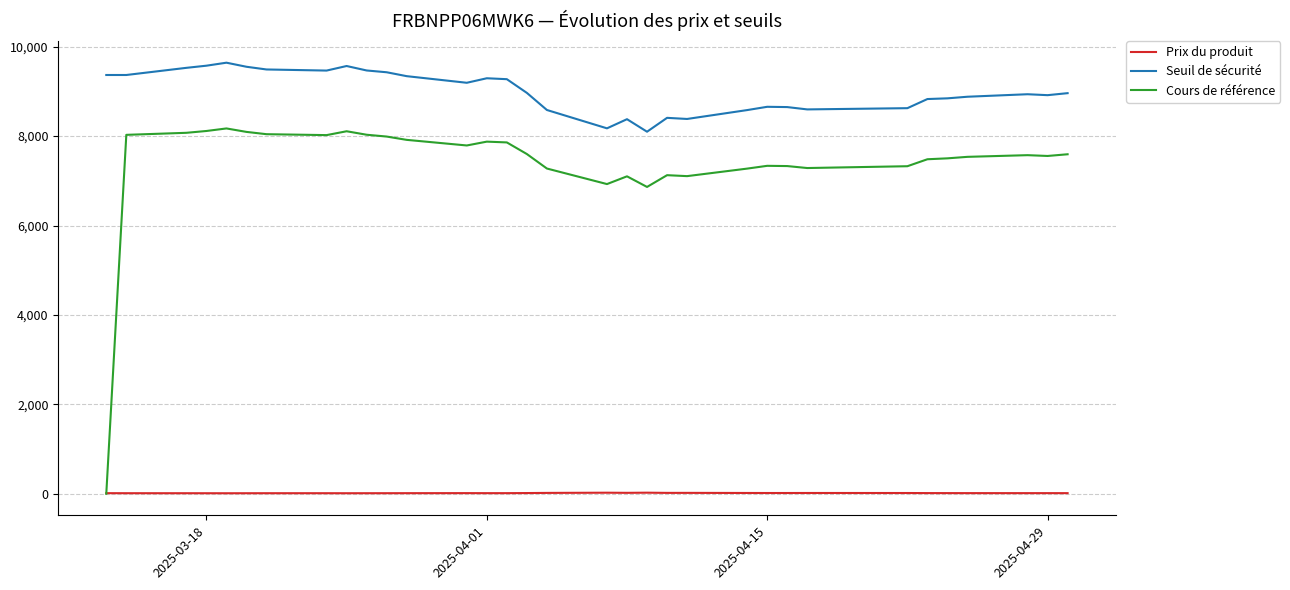

Which series has the widest spread of values?

Cours de référence